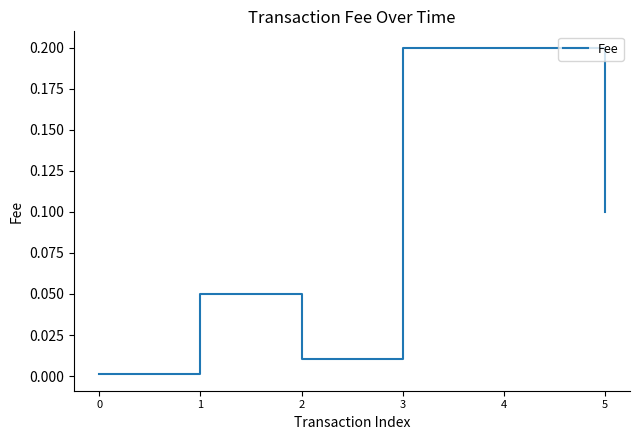

What is the sum of the values at 3 and 4?

0.4